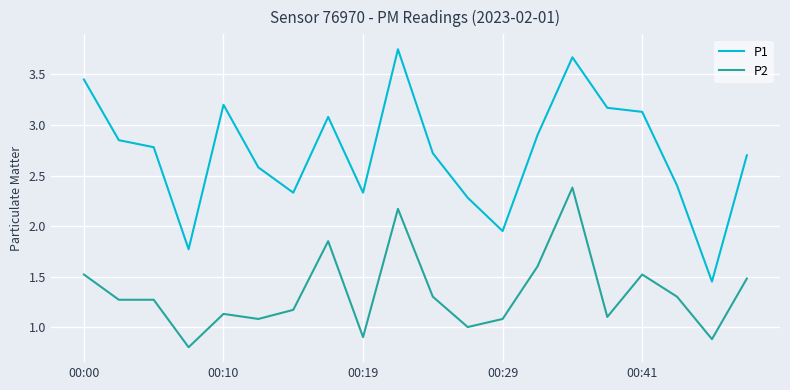

List the series in order of their peak value, lowest first.

P2, P1